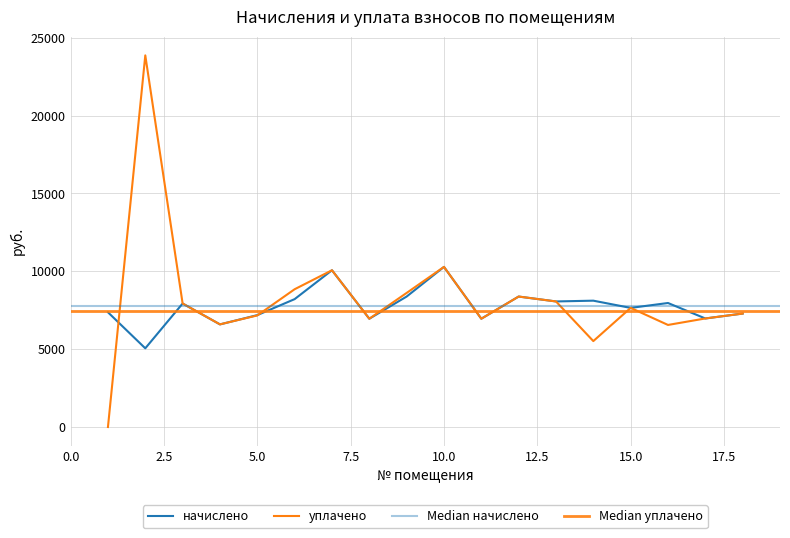

At which category is the sum across all series the highest?

2